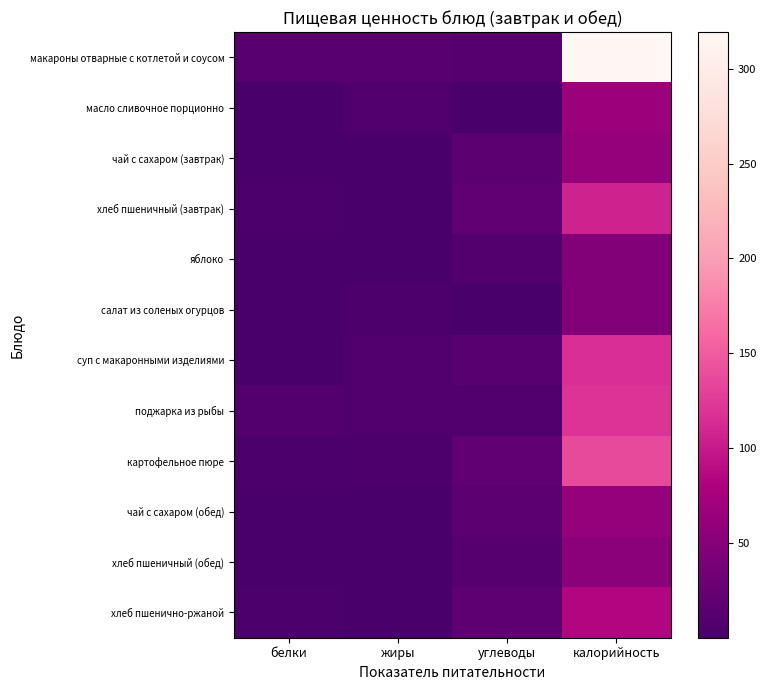

Which series has the largest total across all categories?

макароны отварные с котлетой и соусом